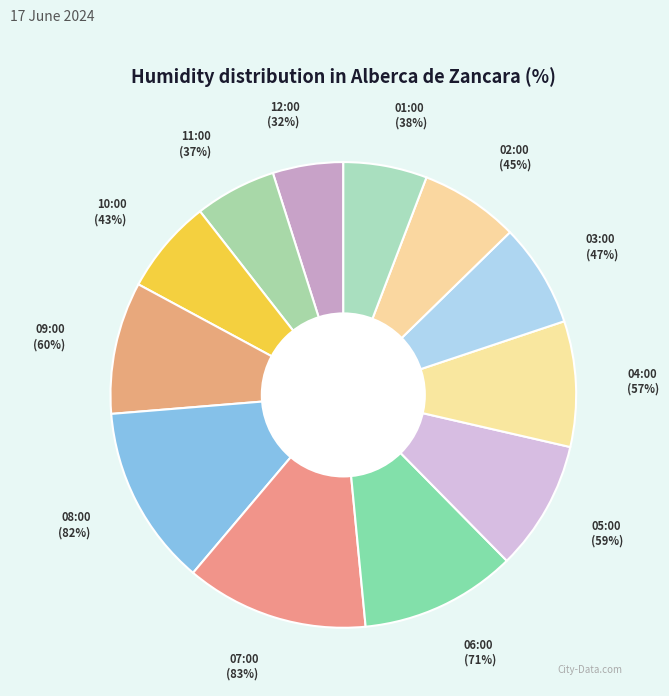

What is the total percentage of 09:00 and 05:00?

18.2%